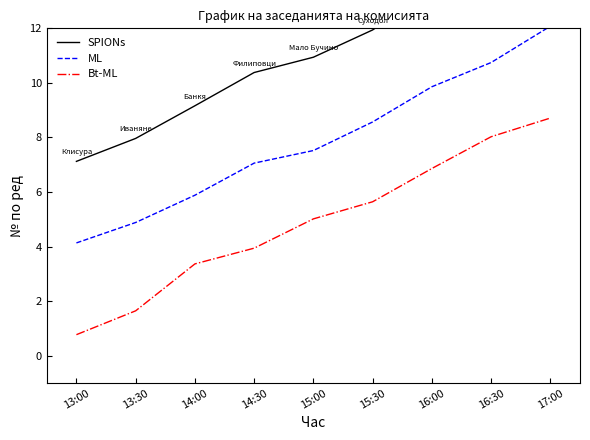

At how many categories does at least one series exceed 5?

9